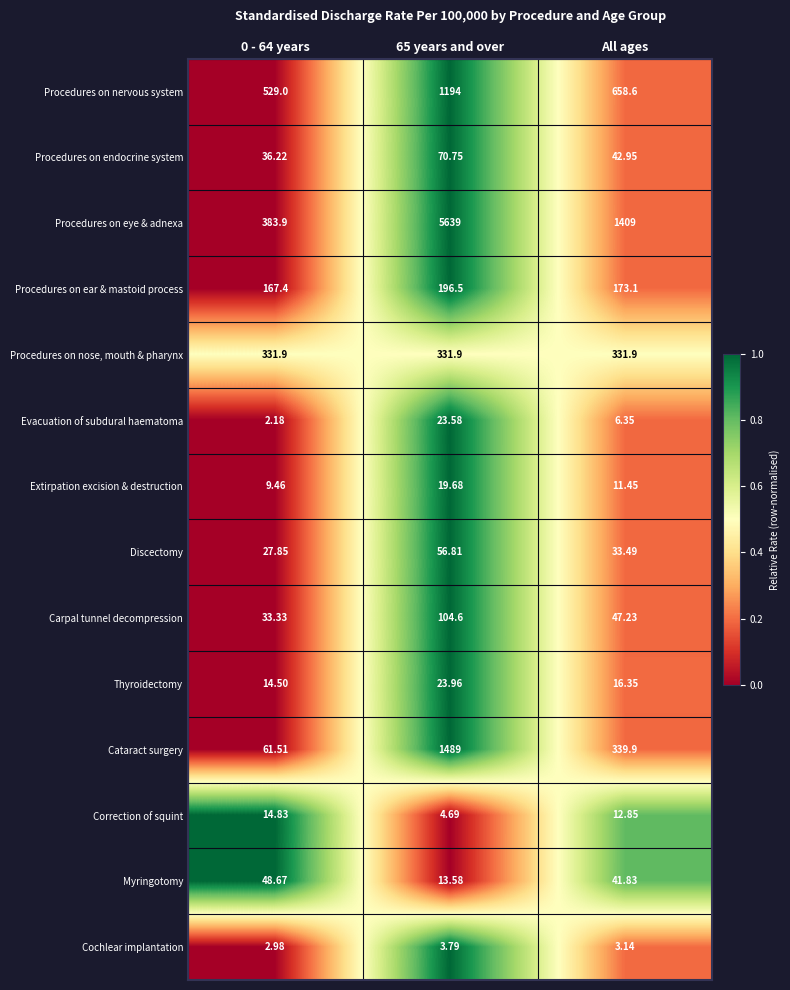

Which series changed the most between 0 - 64 years and 65 years and over?

Procedures on eye & adnexa